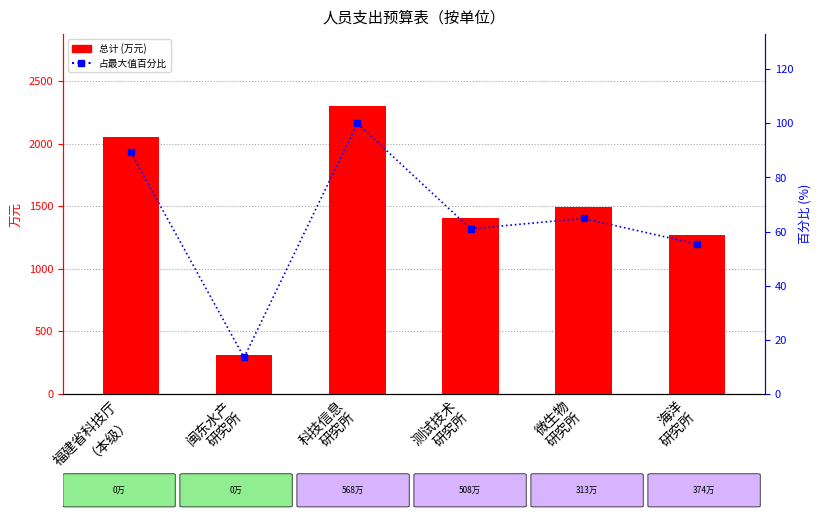

Which category has the highest value in the 总计 series?

科技信息
研究所